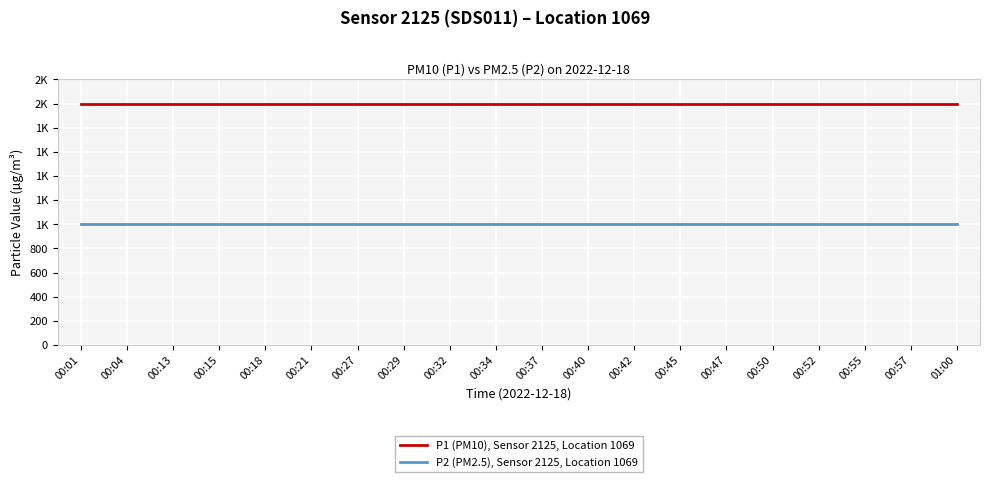

True or false: P2 (PM2.5), Sensor 2125, Location 1069 and P1 (PM10), Sensor 2125, Location 1069 cross at least once.

False